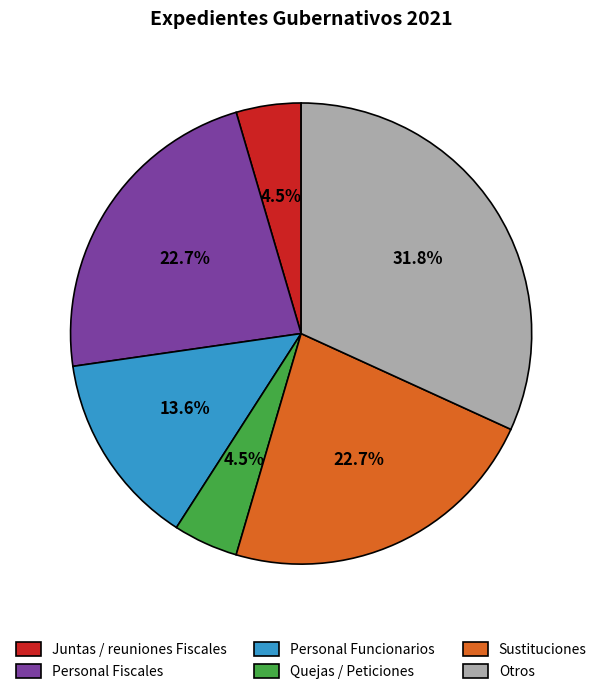

Between Otros and Juntas / reuniones Fiscales, which is larger?

Otros